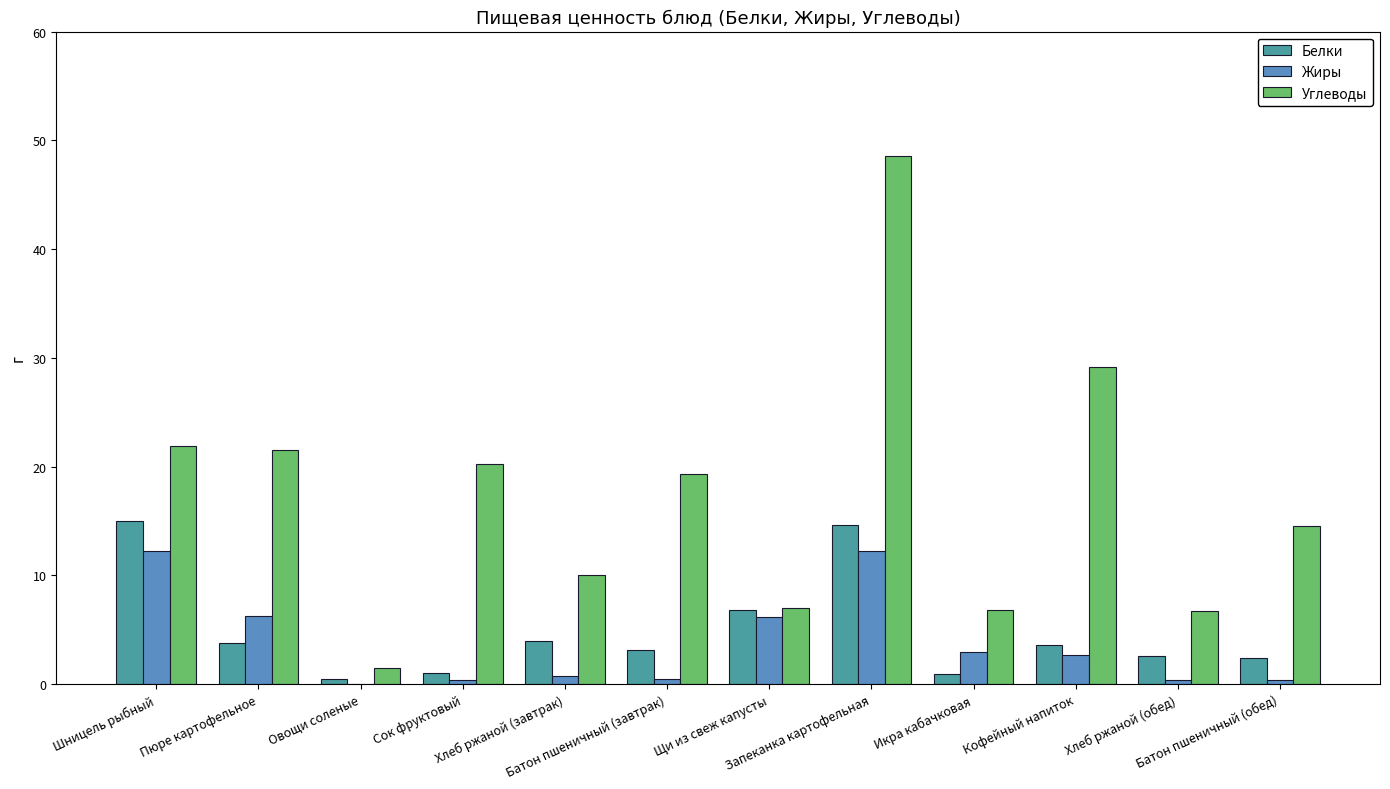

What is the highest value of the Углеводы series?

48.6